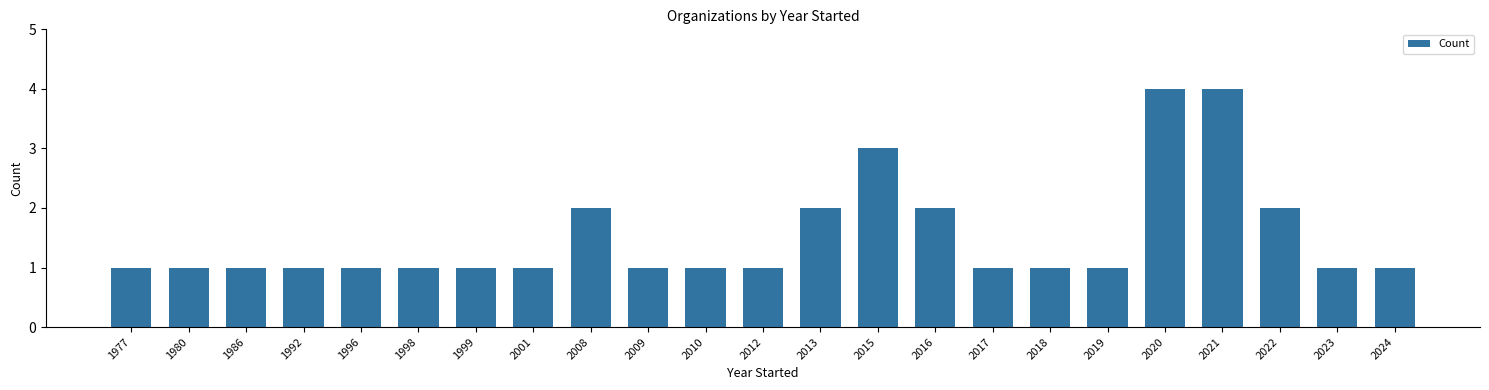

Reading right to left, what are all the values shown in this chart?

2024=1	2023=1	2022=2	2021=4	2020=4	2019=1	2018=1	2017=1	2016=2	2015=3	2013=2	2012=1	2010=1	2009=1	2008=2	2001=1	1999=1	1998=1	1996=1	1992=1	1986=1	1980=1	1977=1